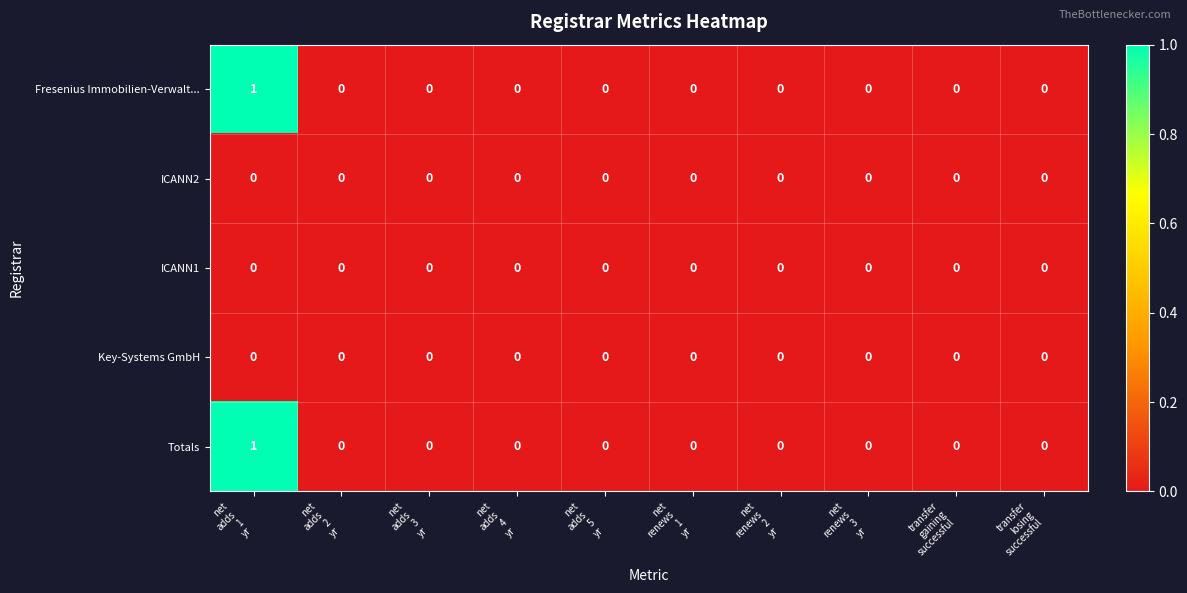

How many Fresenius Immobilien-Verwalt... values are between 0 and 1?

10